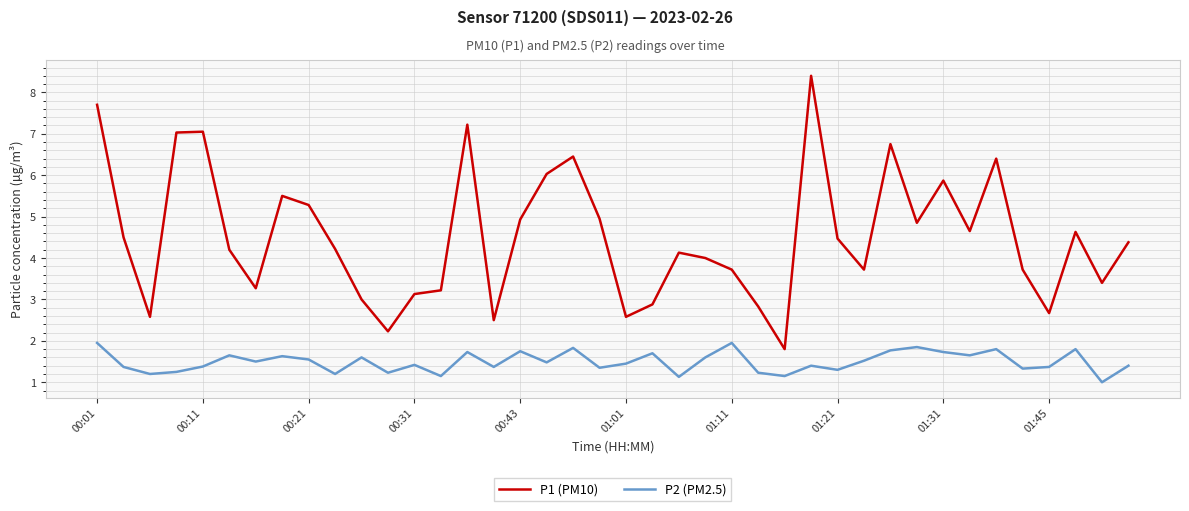

Rank the series by their maximum value, from lowest to highest.

P2 (PM2.5), P1 (PM10)